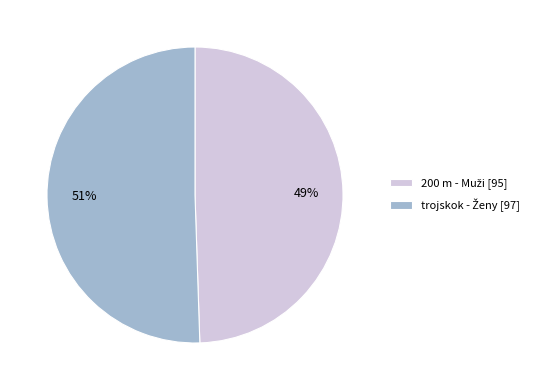

To the nearest percent, what is the average slice percentage?

50%